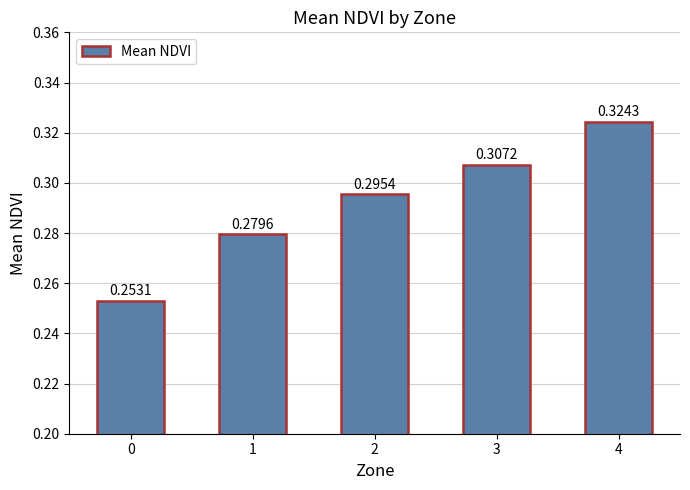

List the labels in order of value, smallest first.

0, 1, 2, 3, 4